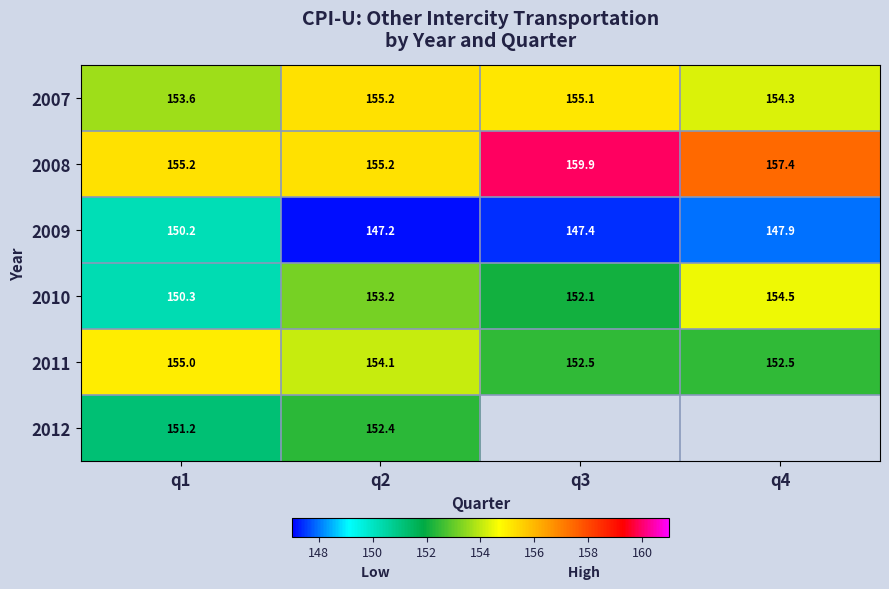

Between q3 and q4, which series saw the biggest shift?

2008